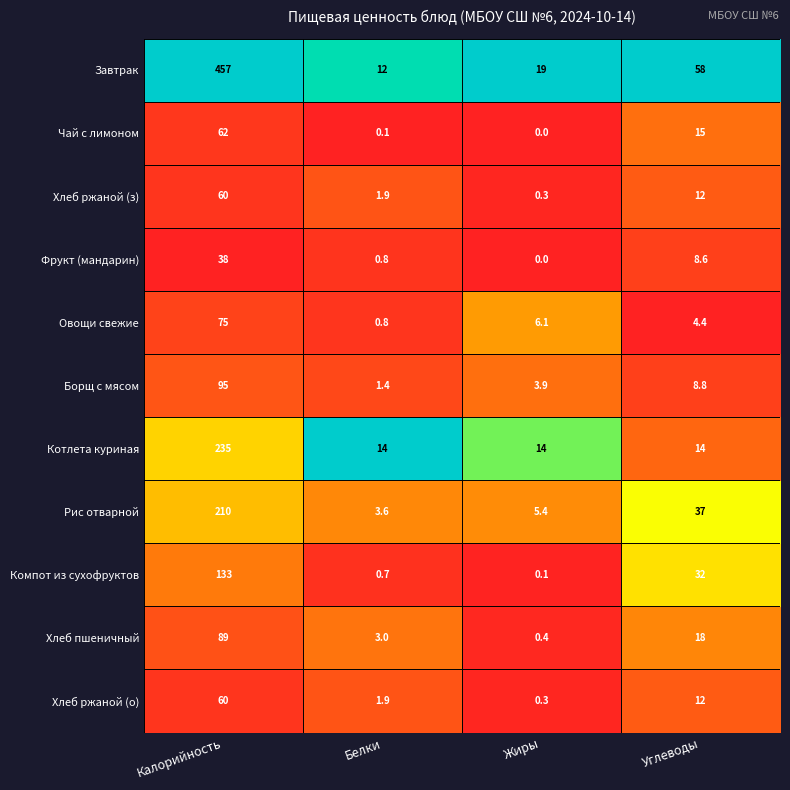

Which series has the largest total across all categories?

Завтрак